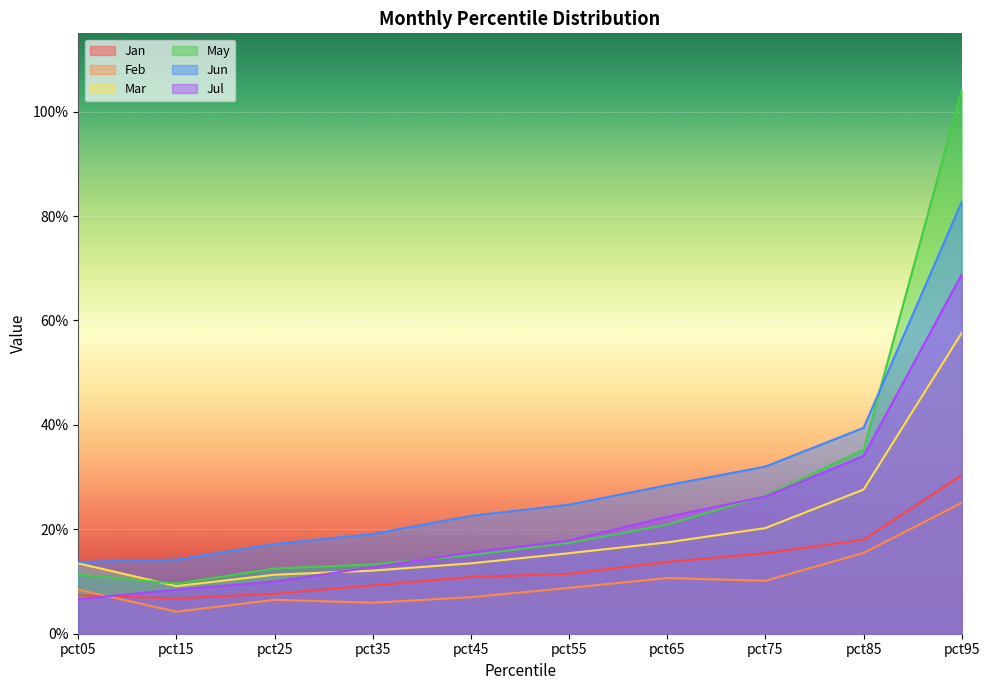

Is it true that Jul equals 0.1 at pct05?

True